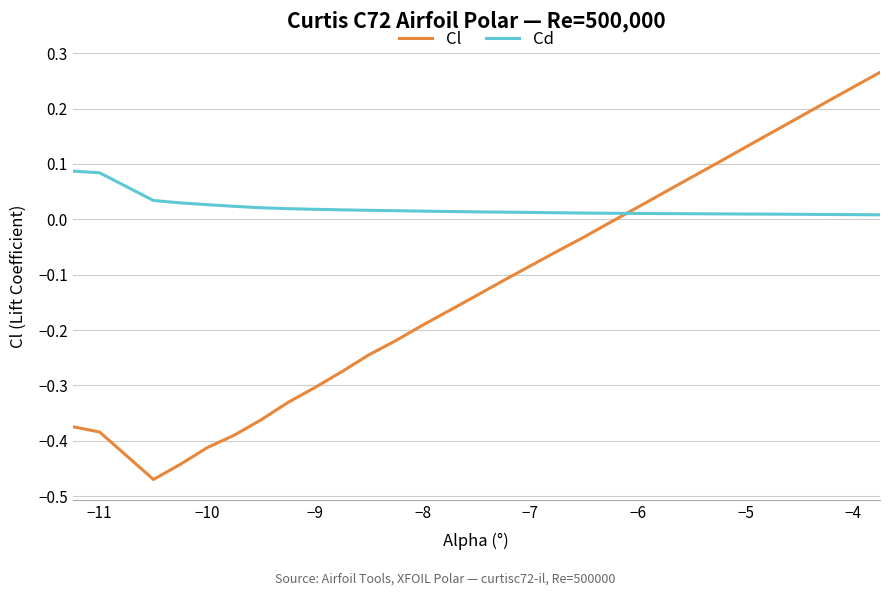

Which series has the widest spread of values?

Cl